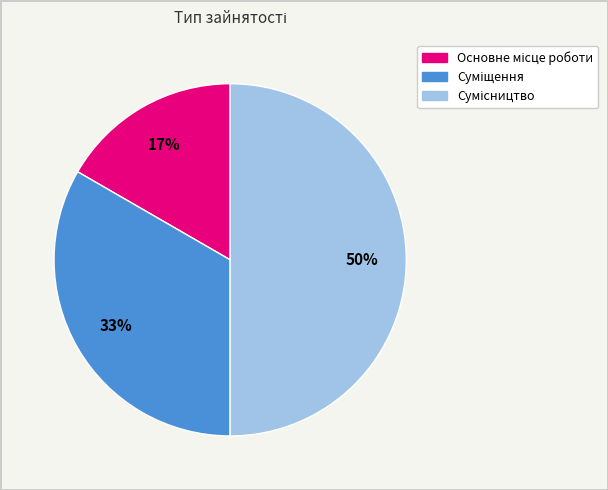

To the nearest percent, what is the difference between the largest and smallest slice percentages?

33%